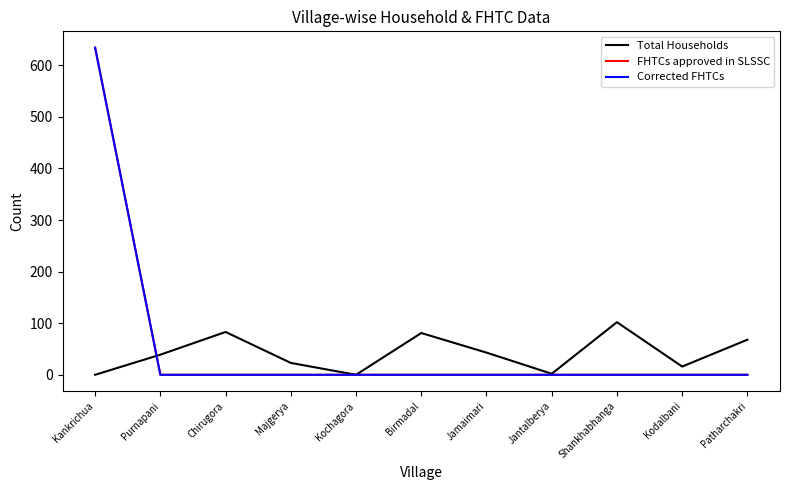

Is this an area chart (filled region under the line)?

No